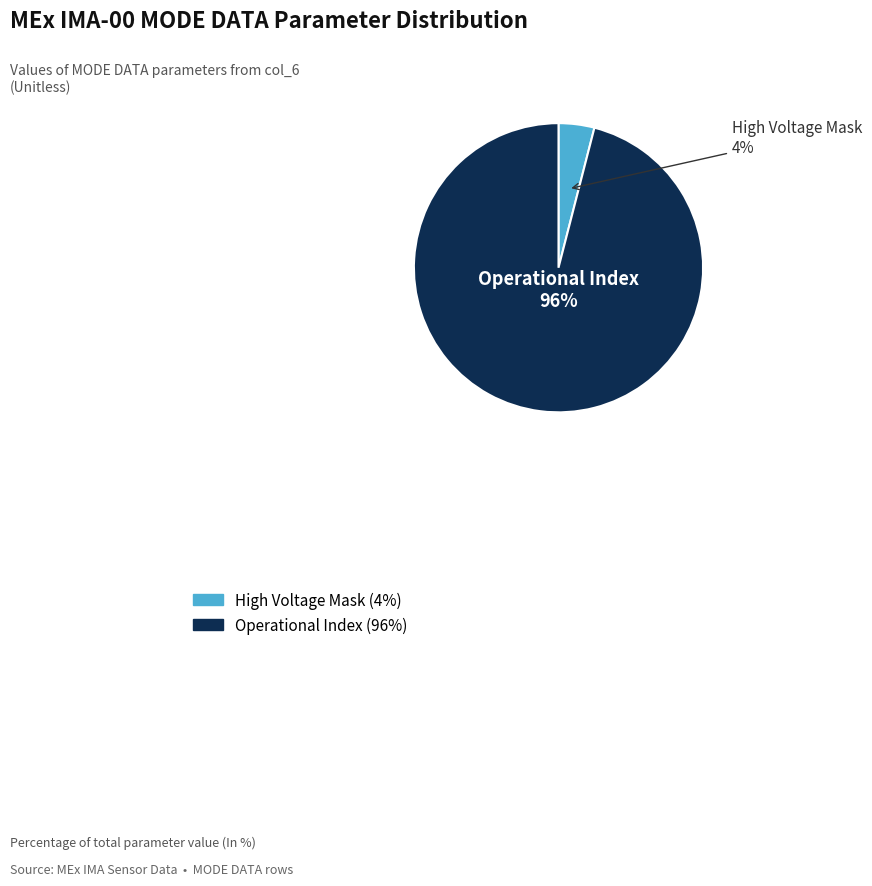

To the nearest percent, what is the difference between the largest and smallest slice percentages?

92%